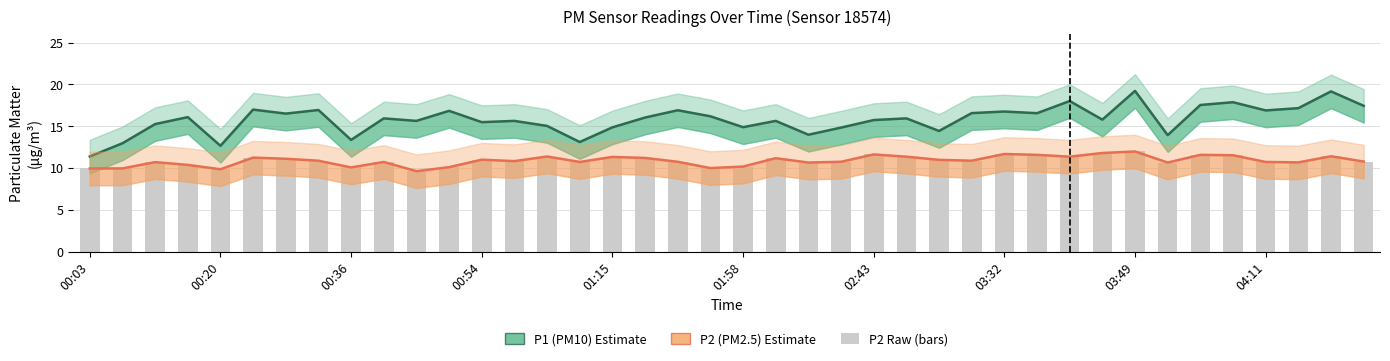

The P1 (PM10) series shows 17.4 at 39. True or false?

True